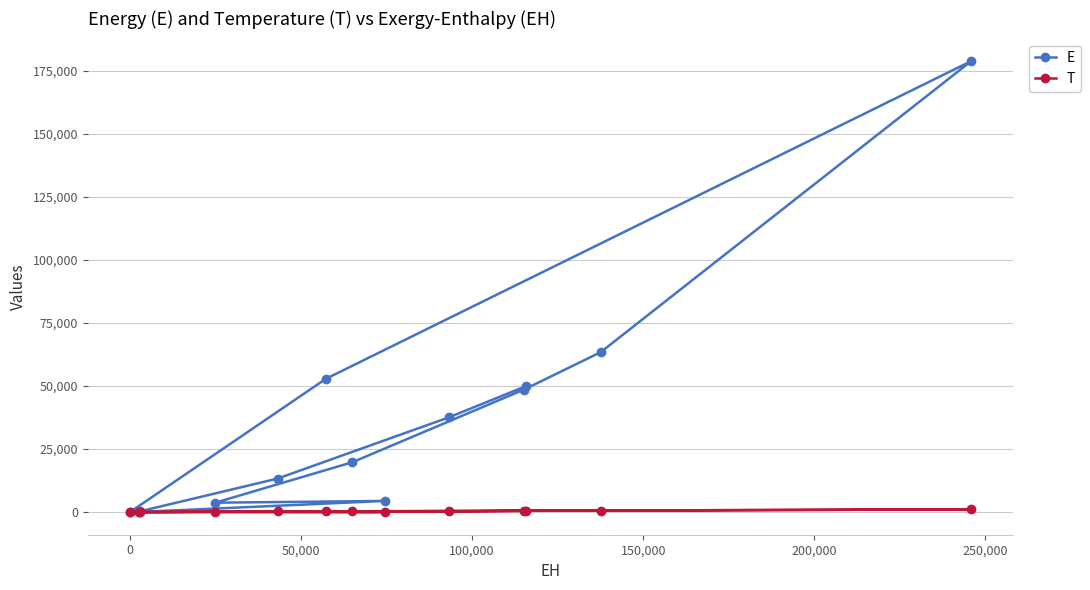

What is the value of the T point at the 13th from the left?

1100.0